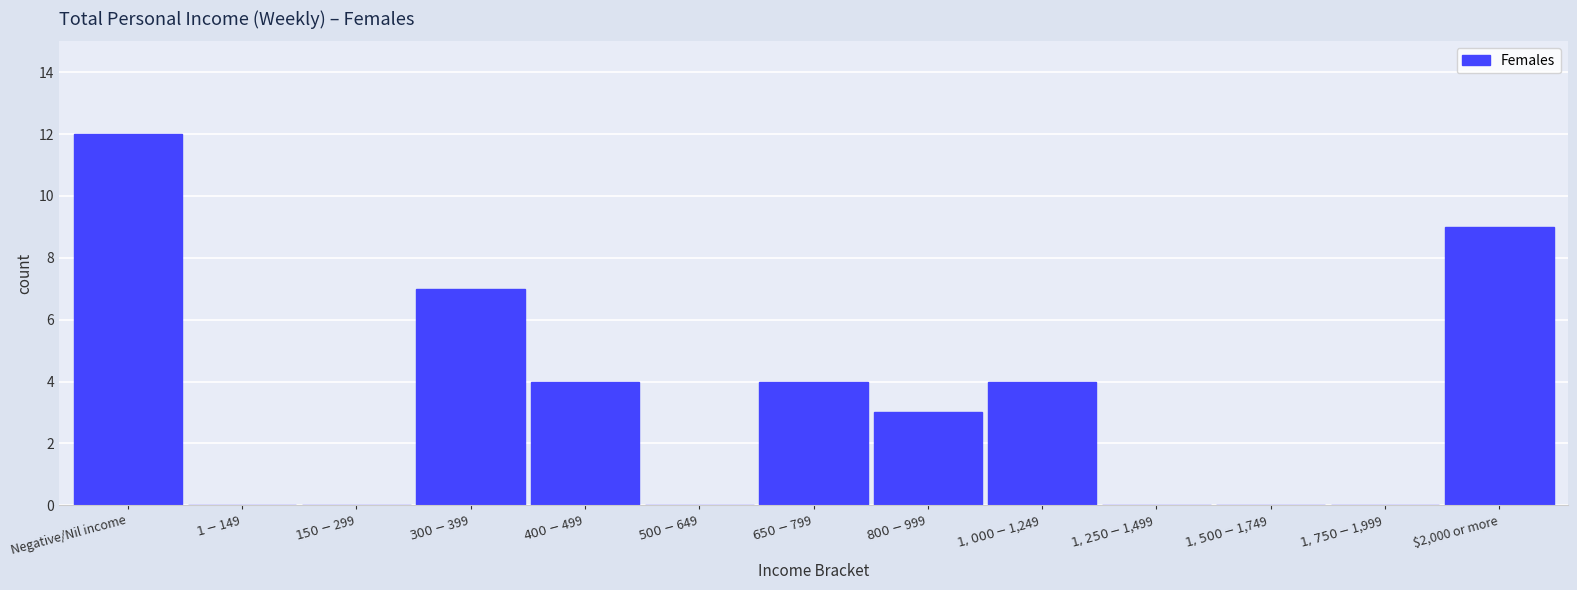

What is the sum of all values?

43